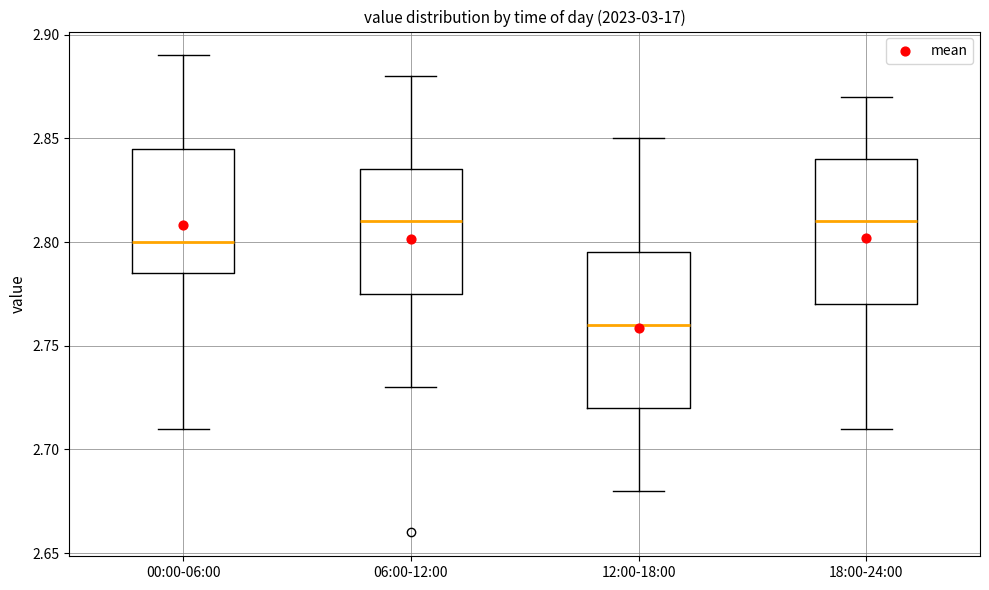

Where does the median line of the box for 06:00-12:00 sit on the y-axis? The values are not printed on the chart, so give them approximately, as read against the axis.

2.810